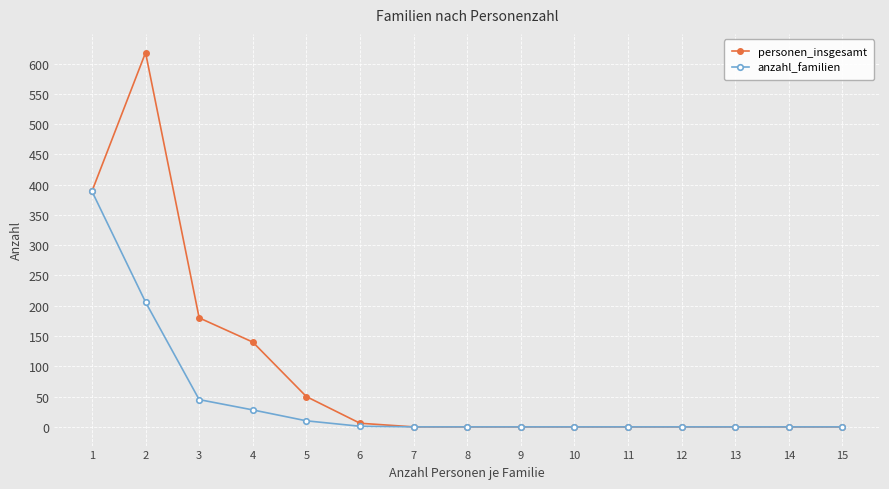

At how many categories does at least one series exceed 380?

2